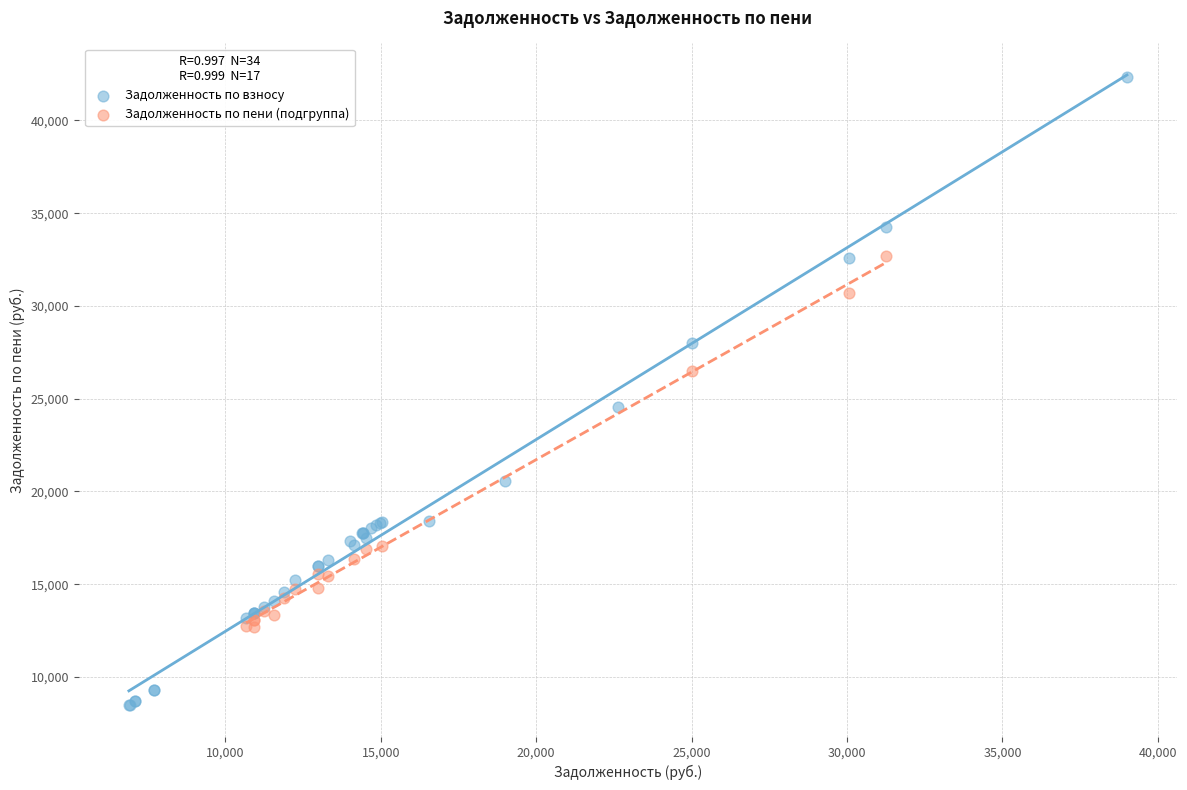

Which series contains the lowest Y value?

Задолженность по взносу